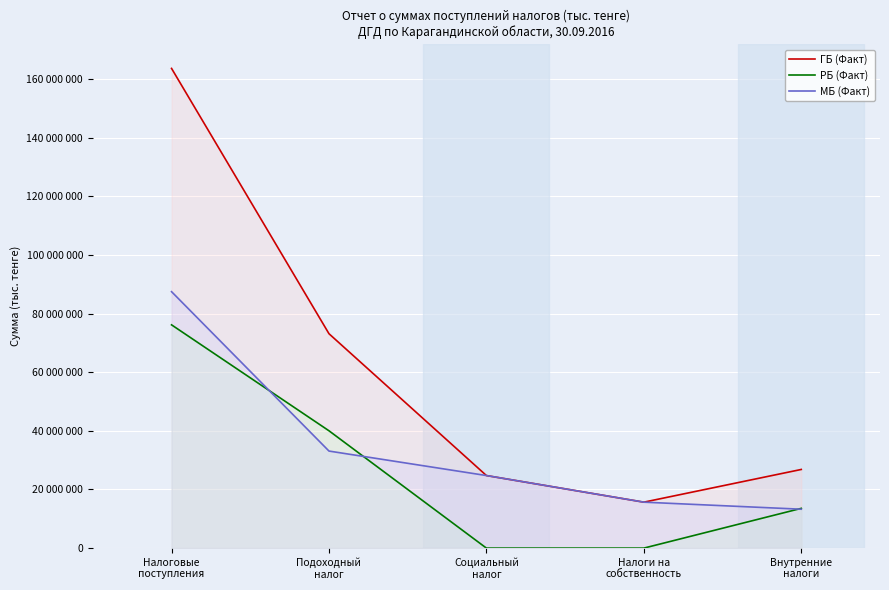

Count the РБ (Факт) values in the range 0 to 40016519.

4